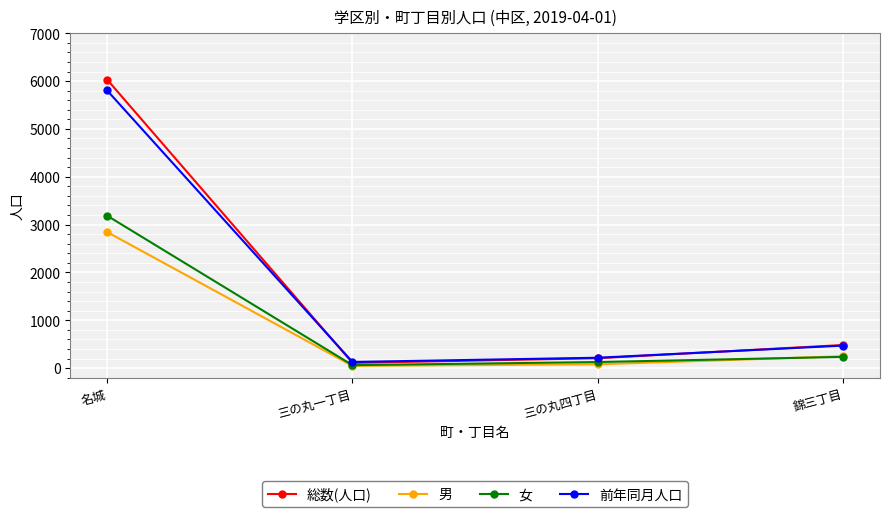

Count the number of categories in the chart.

4